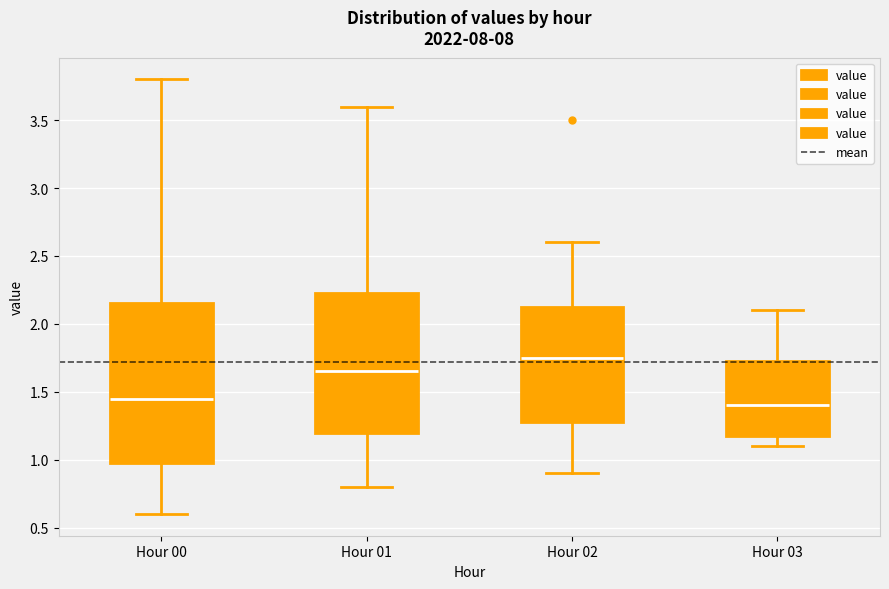

Reading left to right, read every box against the y-axis: the position of its median line, the range the box covers, and the ends of its whiskers. The values are not printed on the chart, so give them approximately, as read against the axis.

Hour 00: median 1.45, box 1.00 to 2.15, whiskers 0.60 to 3.80
Hour 01: median 1.65, box 1.20 to 2.25, whiskers 0.80 to 3.60
Hour 02: median 1.75, box 1.30 to 2.15, whiskers 0.90 to 2.60
Hour 03: median 1.40, box 1.20 to 1.75, whiskers 1.10 to 2.10